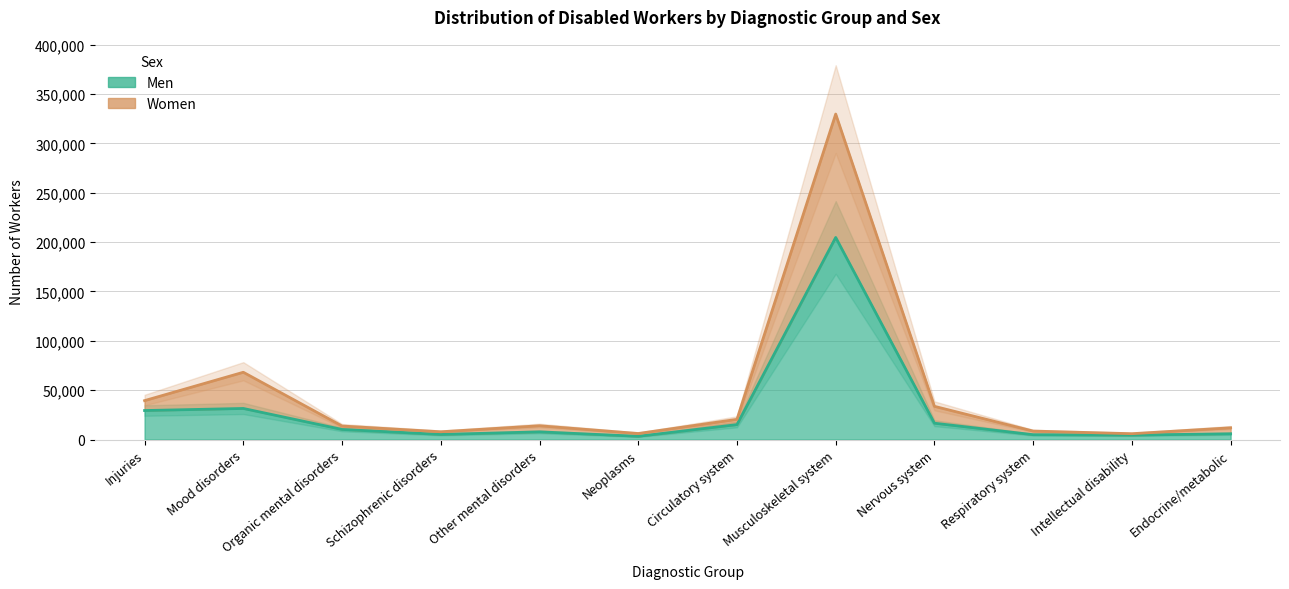

What is the label of the 12th point from the left?

Endocrine/metabolic